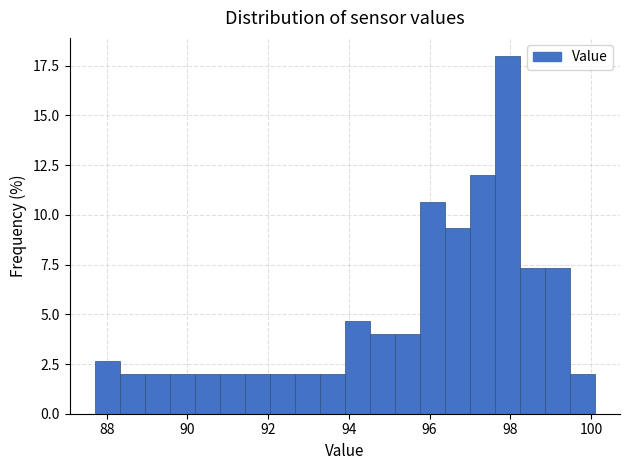

Read against the x-axis, roughly where is the centre of the tallest bar?

98.0